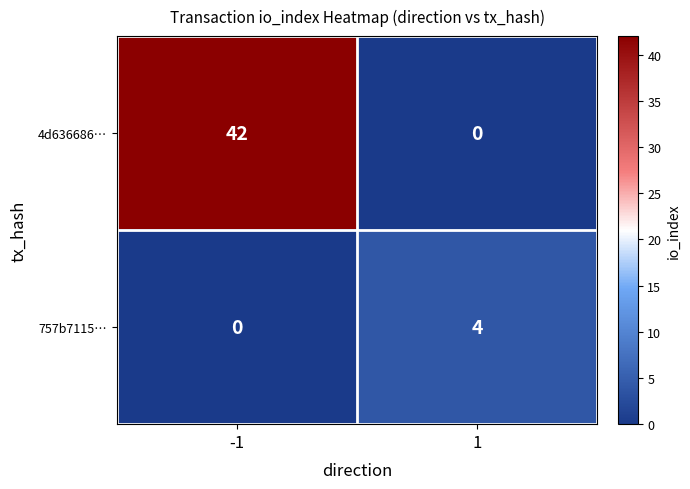

Which series changed the most between -1 and 1?

4d636686…